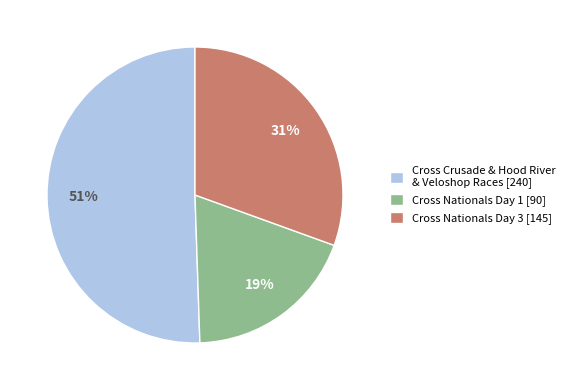

To the nearest percent, what is the difference between the largest and smallest slice percentages?

32%